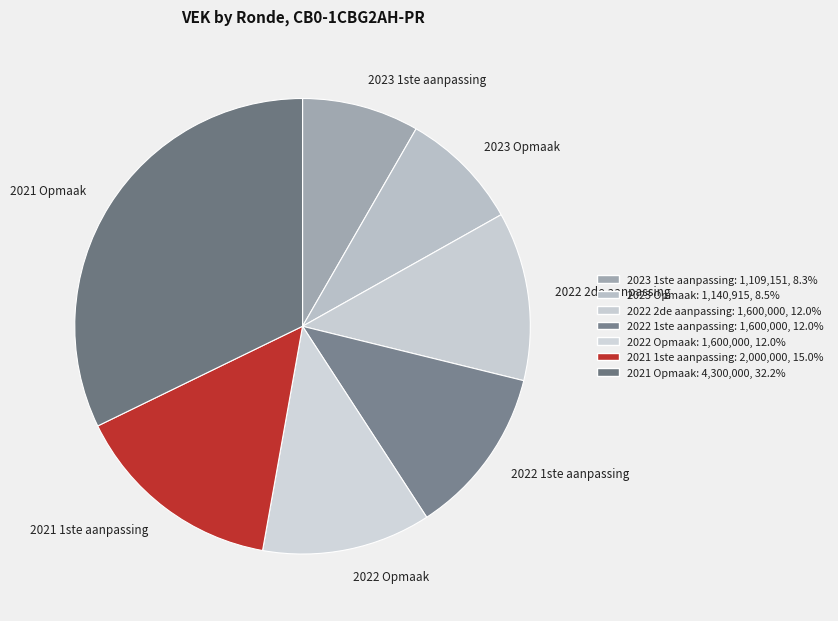

Does any single category account for the majority?

No